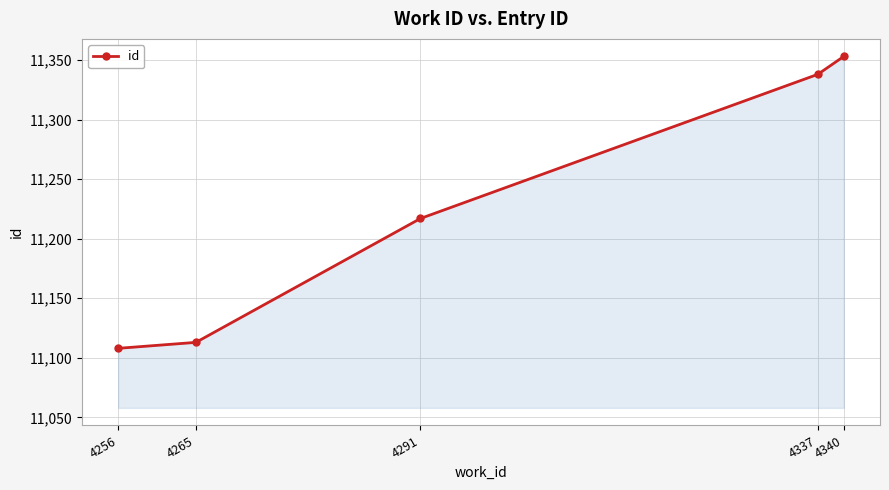

What is the change in value from 4265 to 4340?

+240